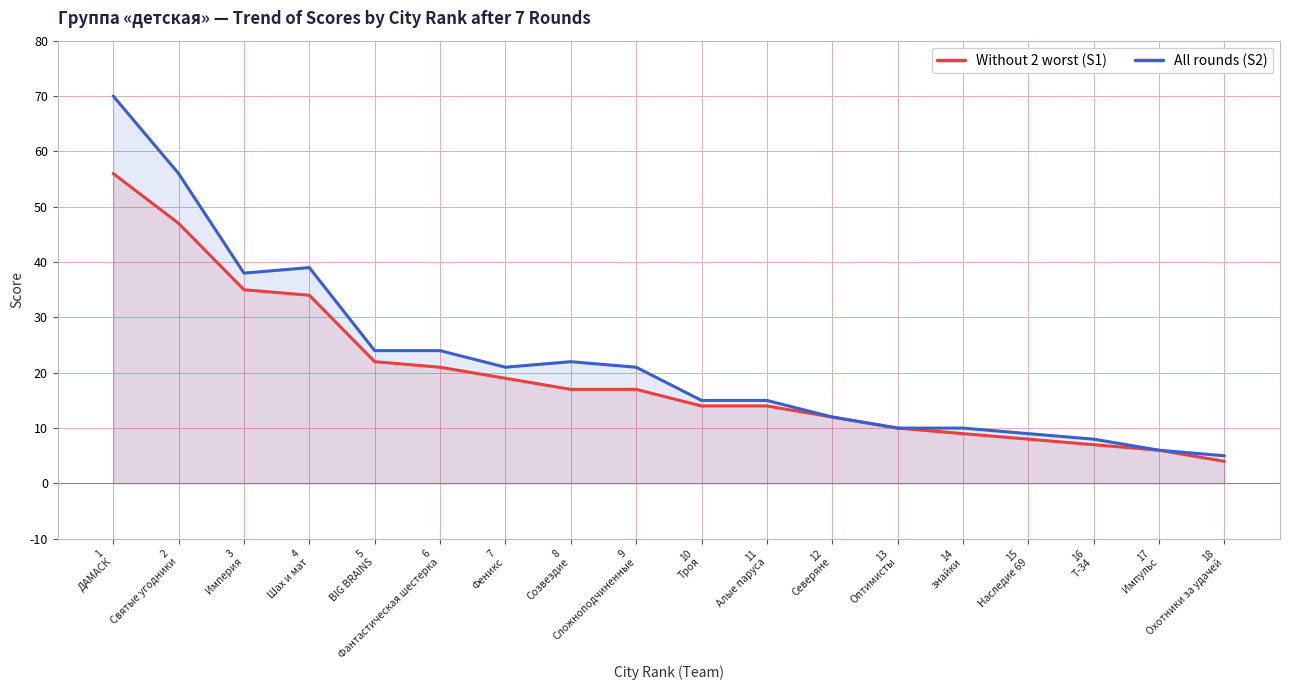

Does the chart have visible grid lines?

Yes